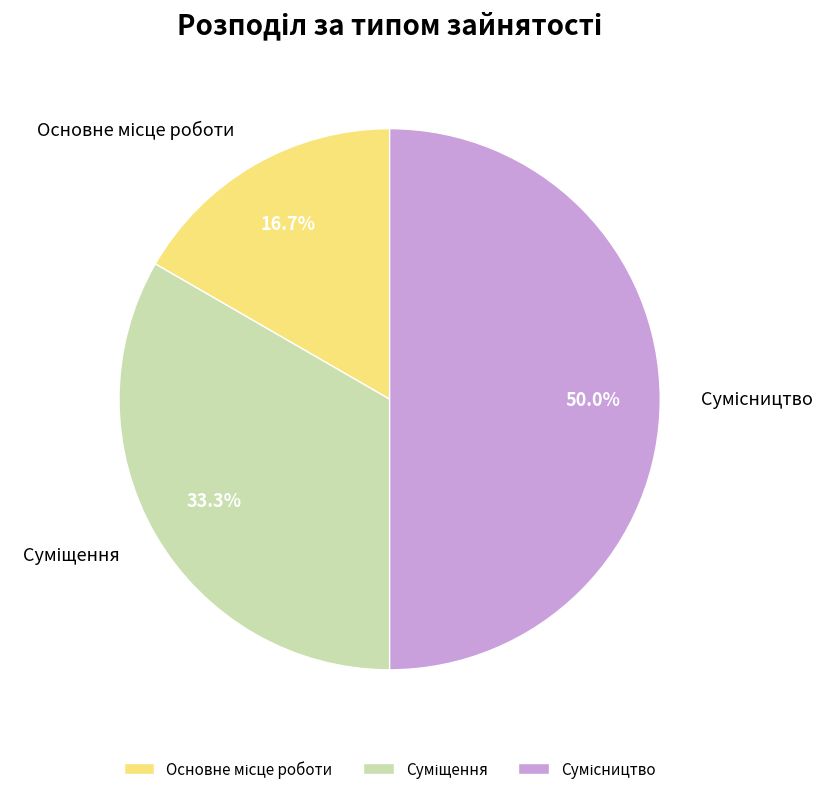

True or false: Сумісництво accounts for 50% of the total.

True